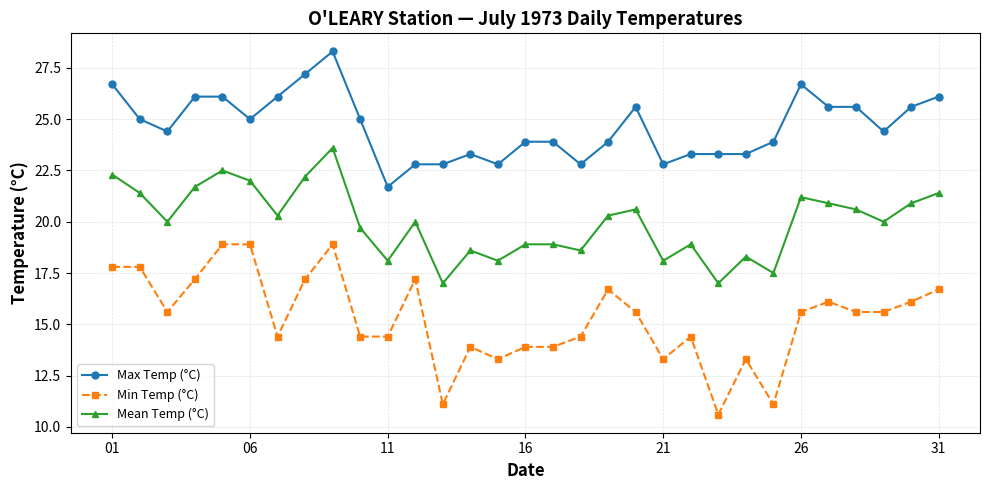

What is the difference between the maximum and minimum values in the Mean Temp (°C) series?

6.6